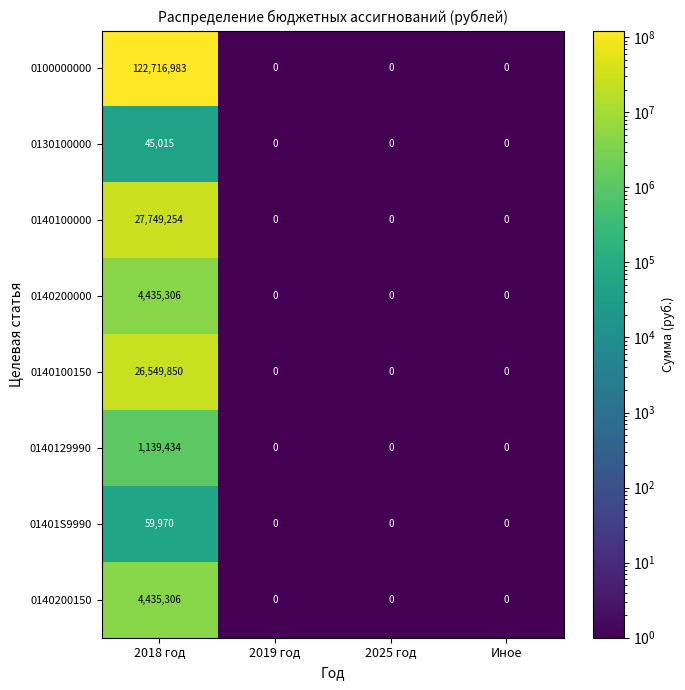

What is the difference between the maximum and minimum values in the 0140100150 series?

26549850